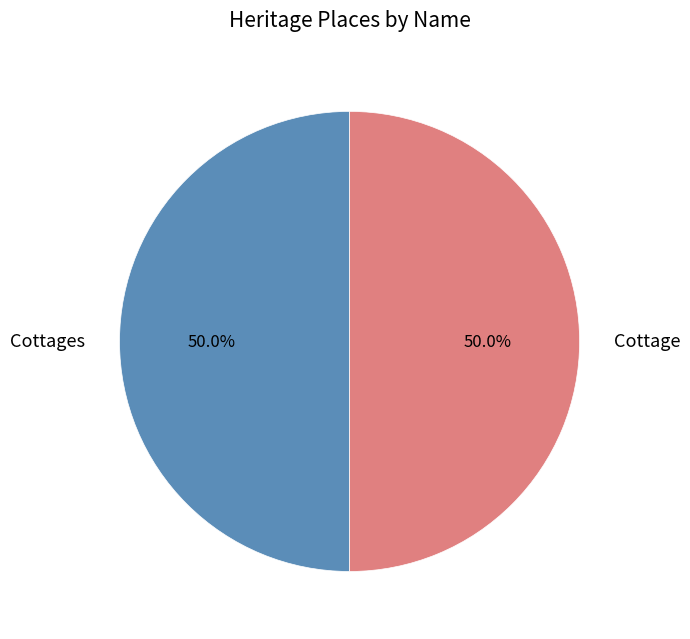

Approximately how many times larger is the value at Cottages compared to Cottage?

1.0